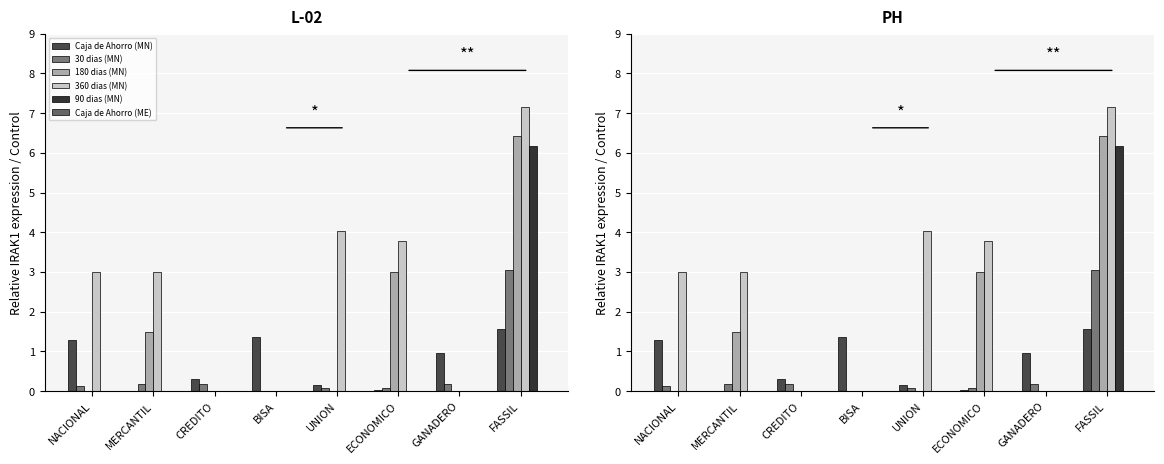

What is the difference between the maximum and minimum values in the 180 dias (MN) series?

6.4